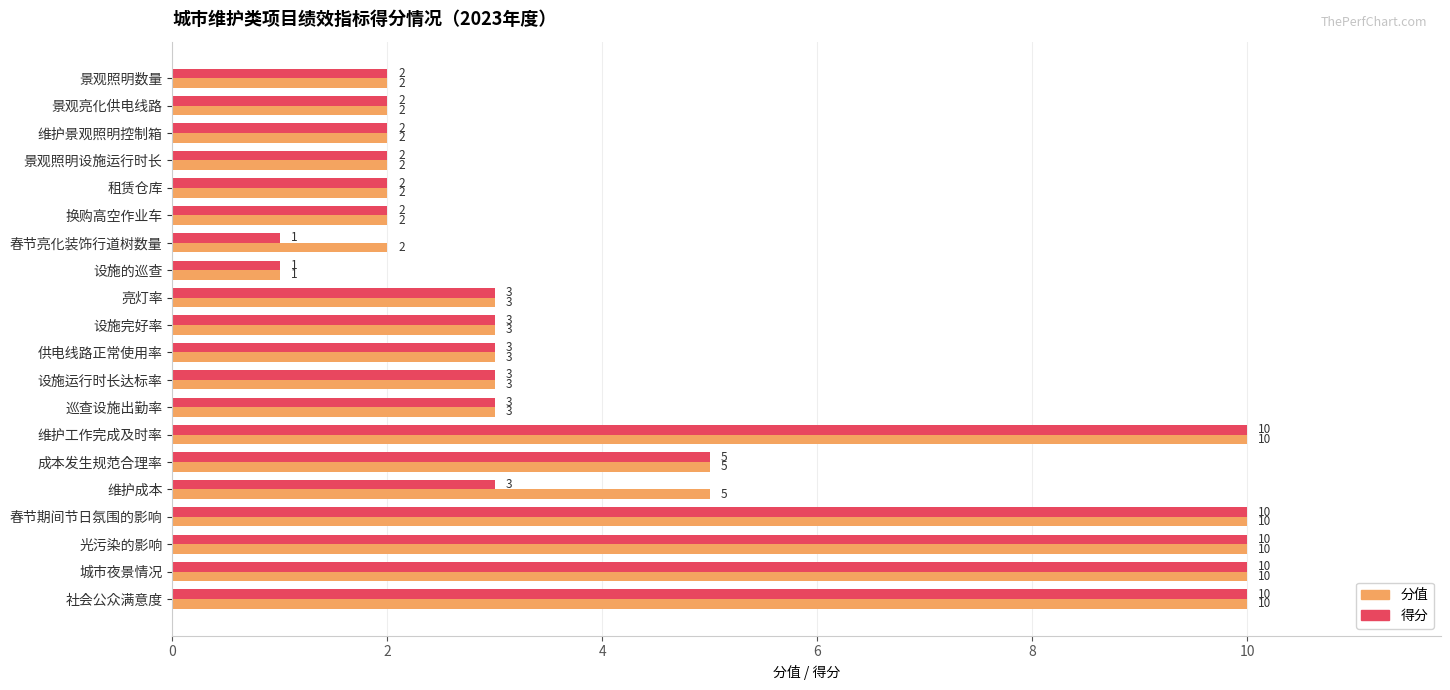

True or false: 分值 has a value of 2 at 换购高空作业车.

True